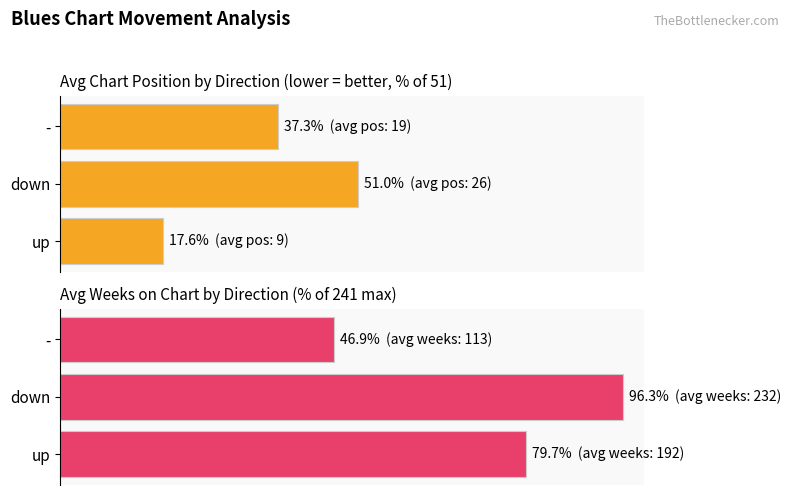

Which series has the largest total across all categories?

Avg Weeks on Chart (normalized %)